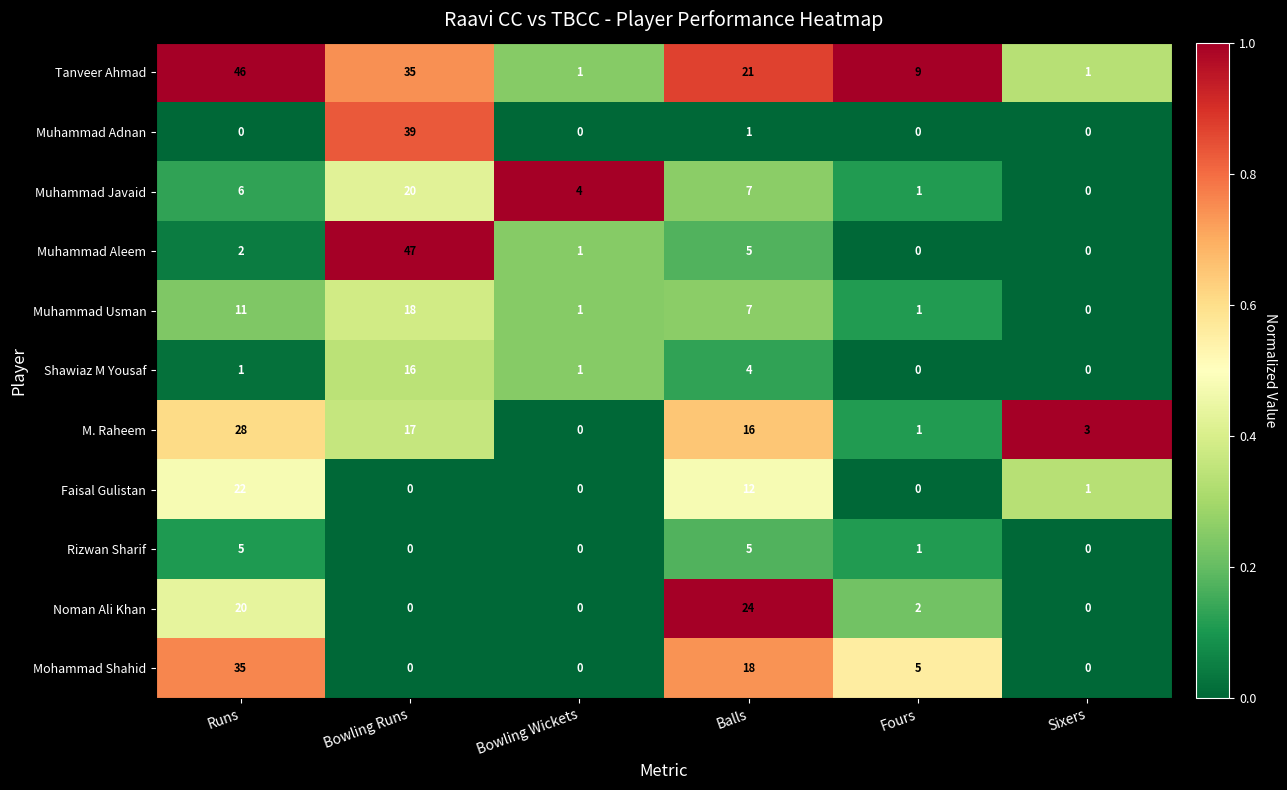

The value of Muhammad Adnan at Bowling Runs is 39. True or false?

True